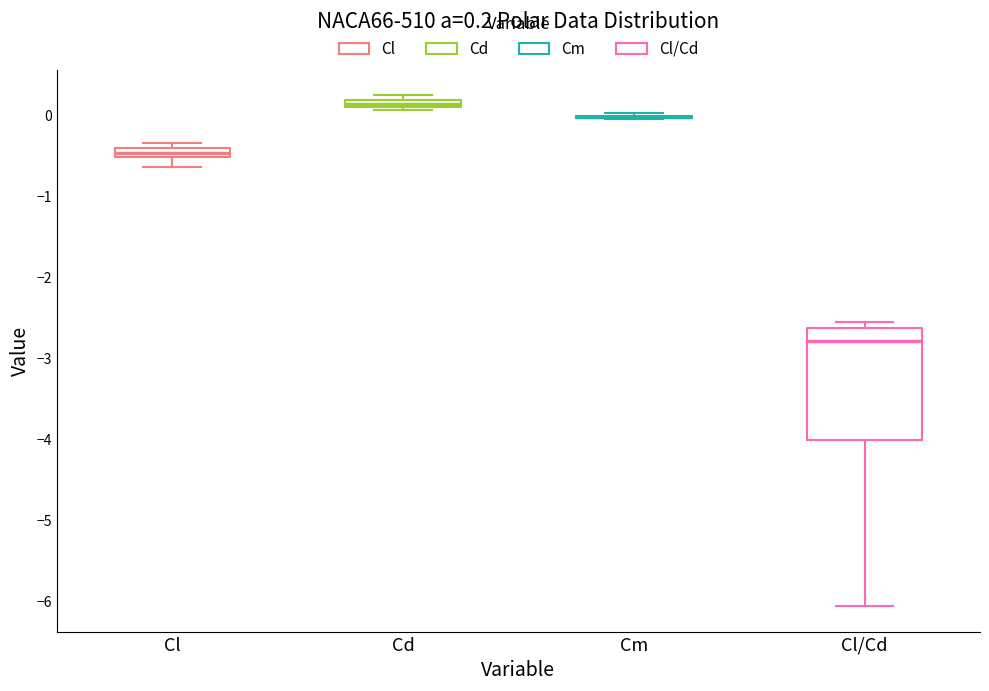

Comparing the boxes themselves (not the whiskers), which one is the tallest?

Cl/Cd